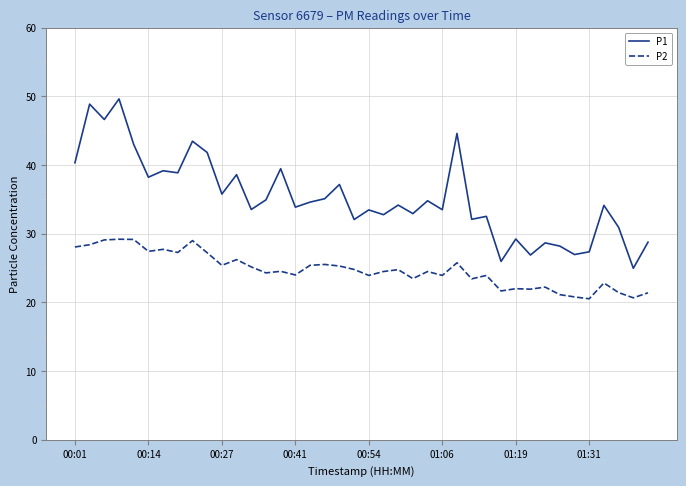

Rank the series by their maximum value, from highest to lowest.

P1, P2